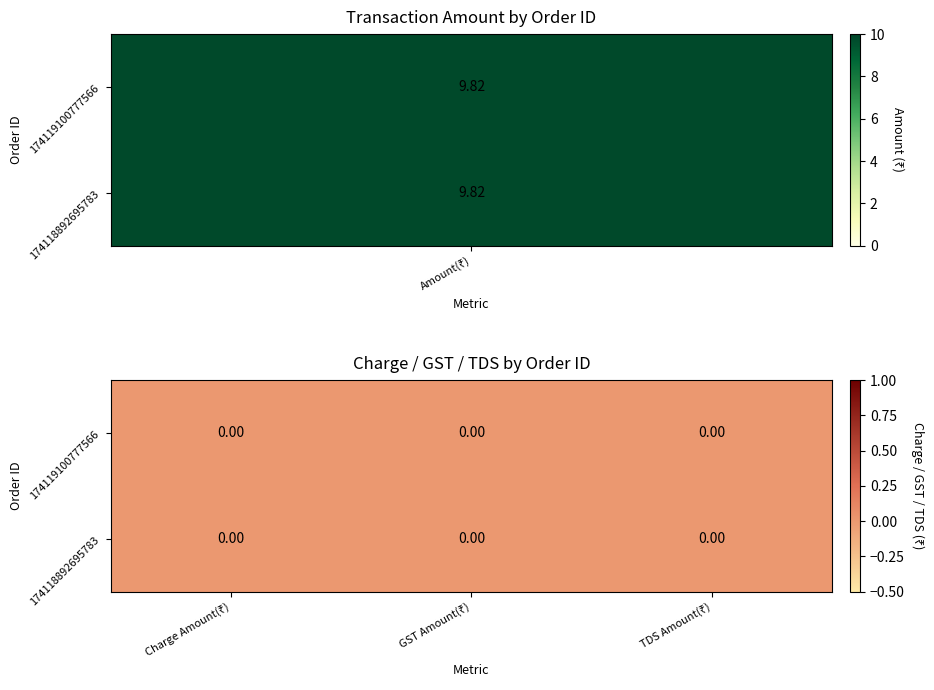

Is the value of GST Amount(₹) at 1 greater than the value of TDS Amount(₹) at 0?

No